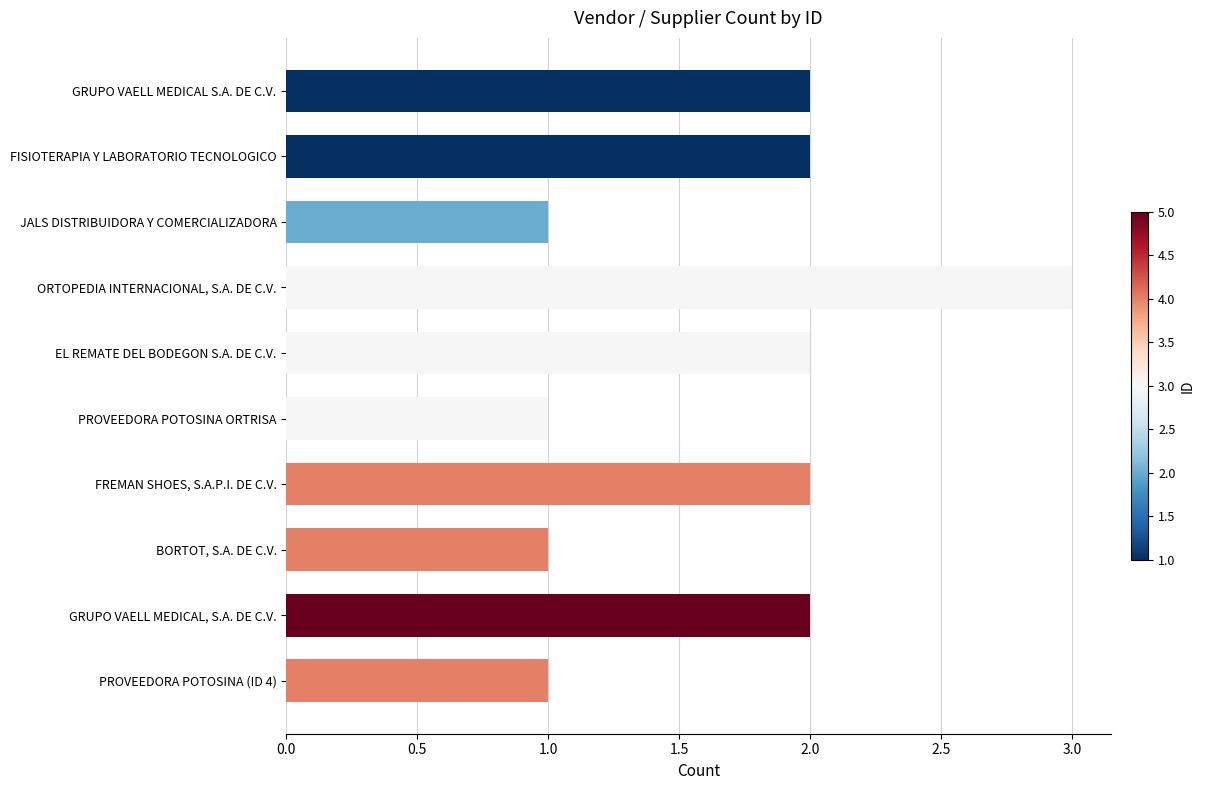

Read the value at ORTOPEDIA INTERNACIONAL, S.A. DE C.V..

3